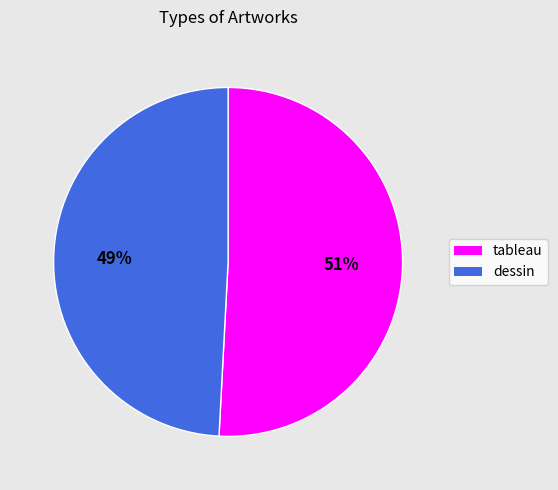

What is the majority slice?

tableau